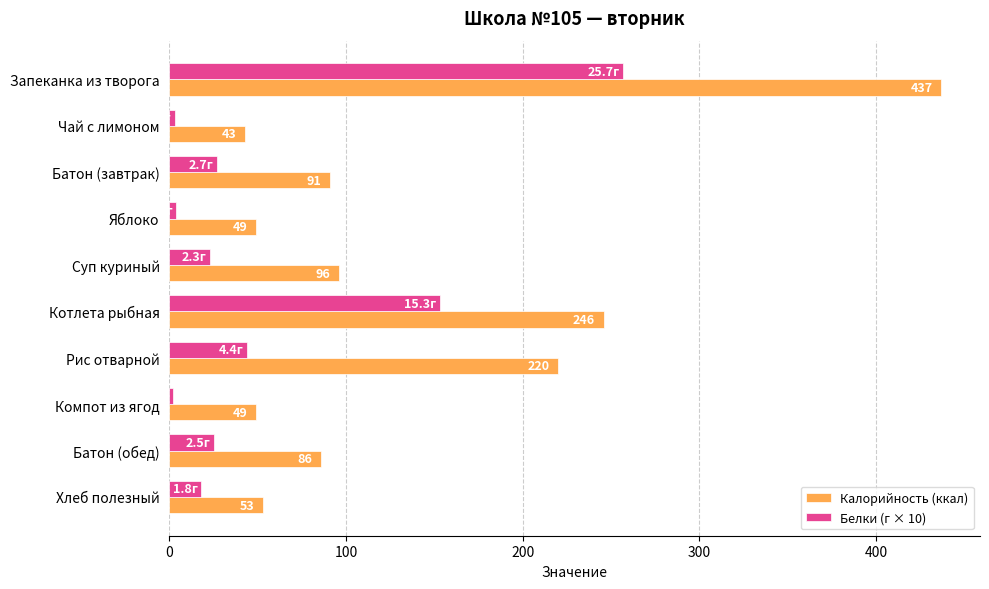

What is the difference between the maximum and minimum values in the Калорийность (ккал) series?

394